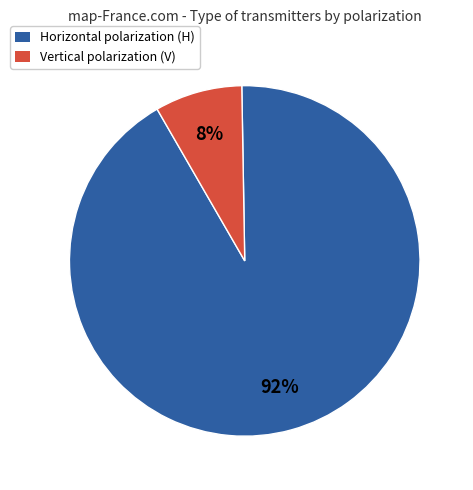

Combined, do Horizontal polarization (H) and Vertical polarization (V) account for over 50%?

Yes